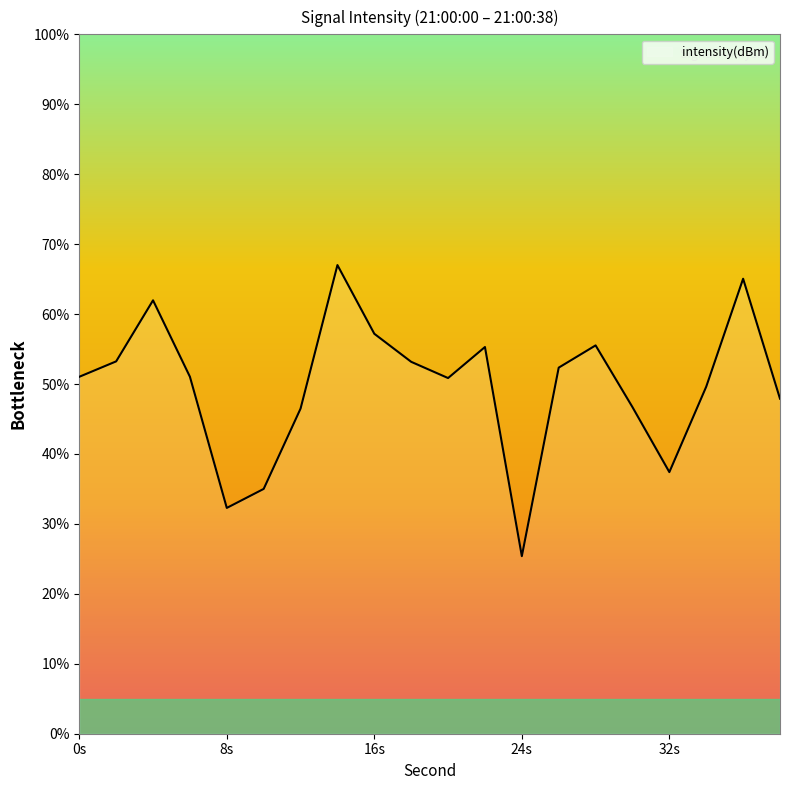

What is the difference between the maximum and minimum values?

41.6